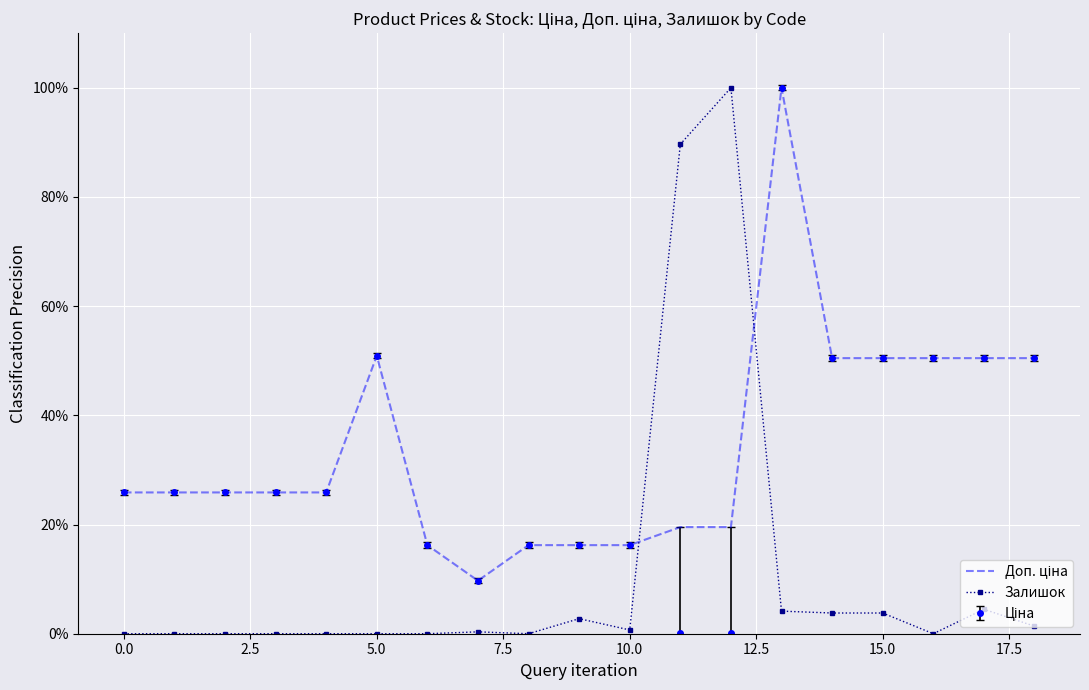

What is the highest value of the Залишок series?

100.0